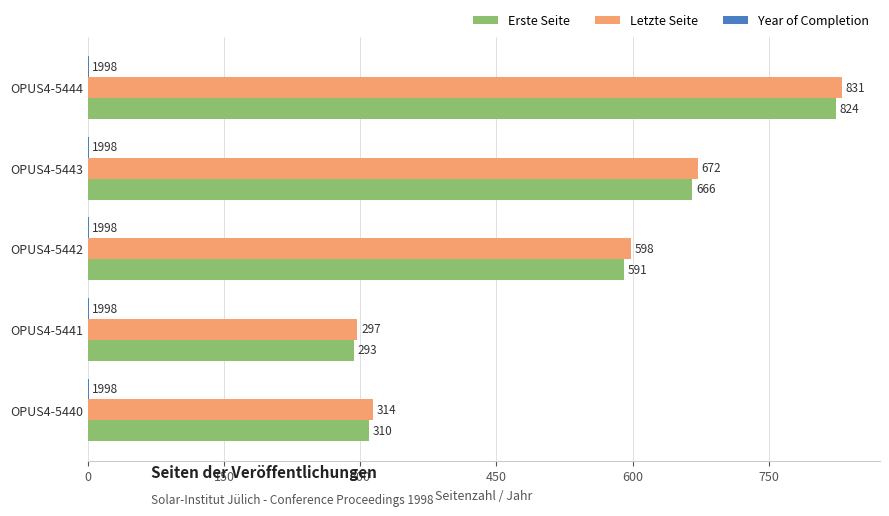

Which series has the largest range (max minus min)?

Letzte Seite